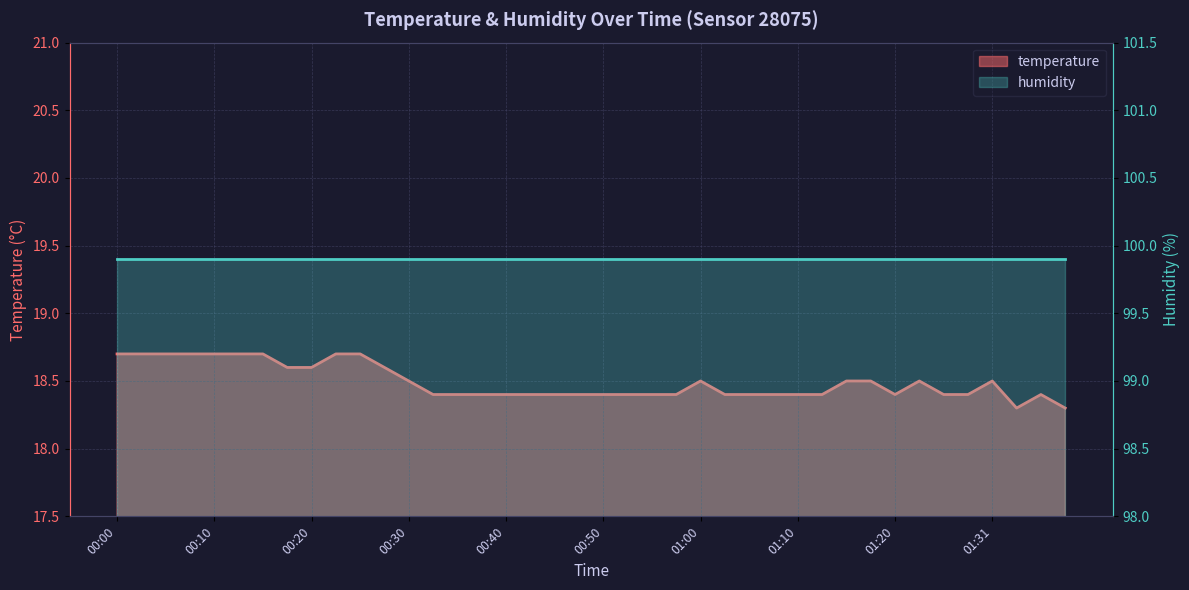

What is the label of the 12th point from the left?

00:28